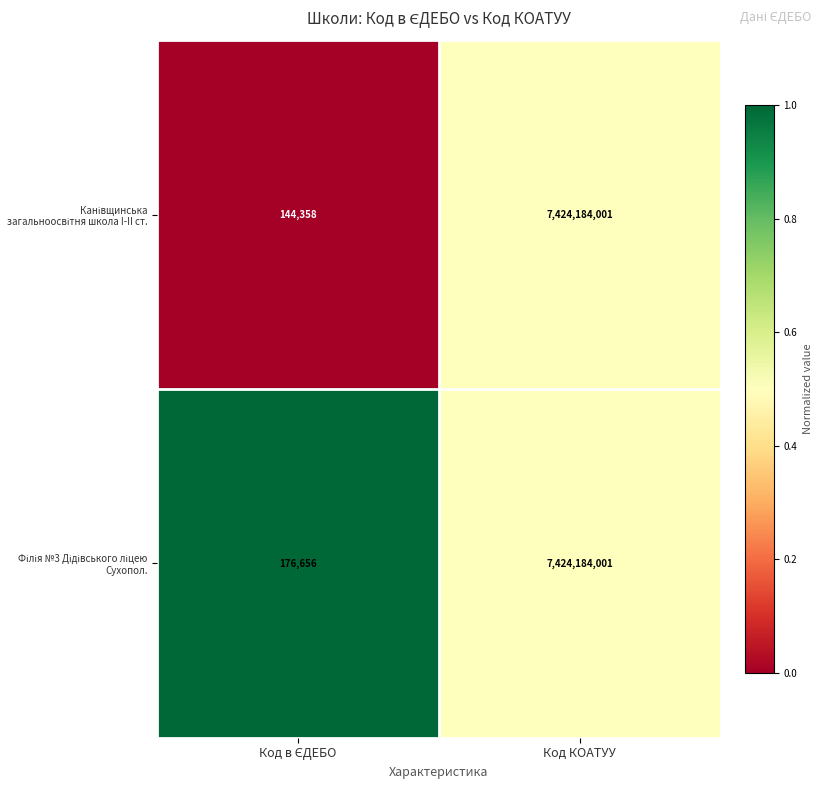

At which category is the sum across all series the highest?

Код КОАТУУ